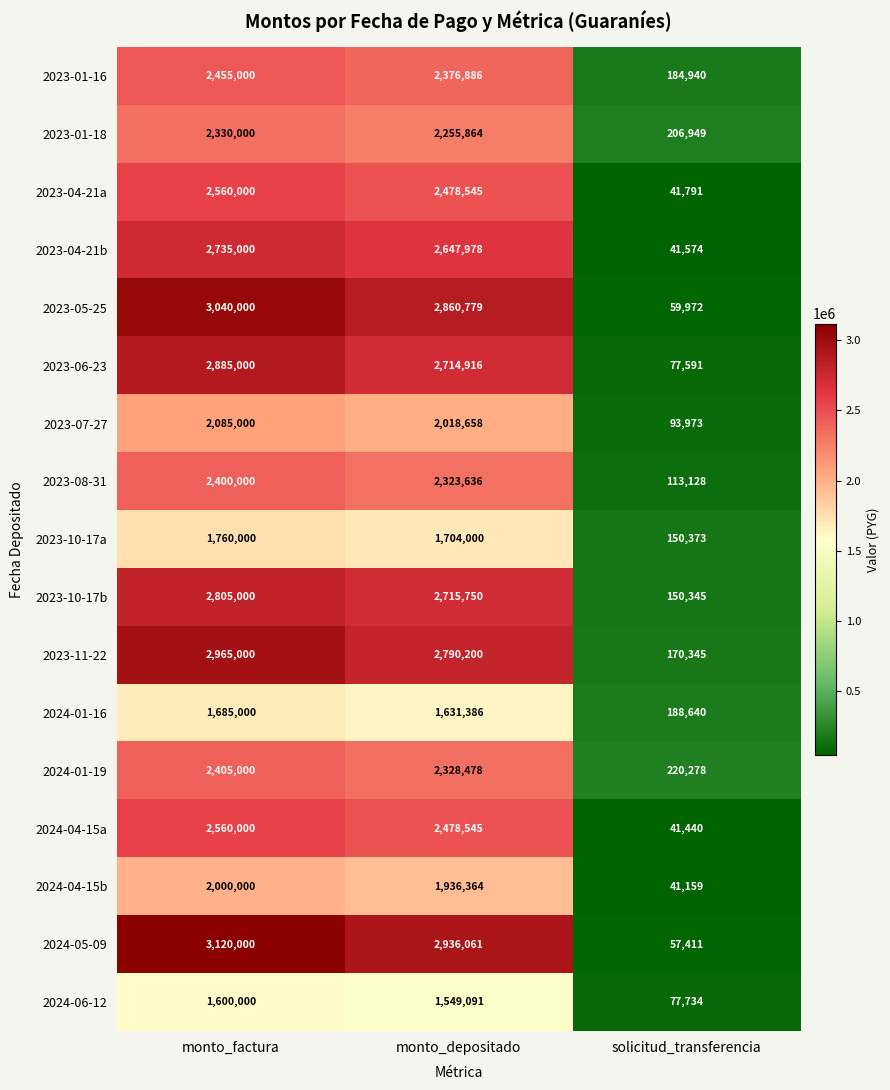

How many data points in 2023-11-22 are less than 2790200?

1